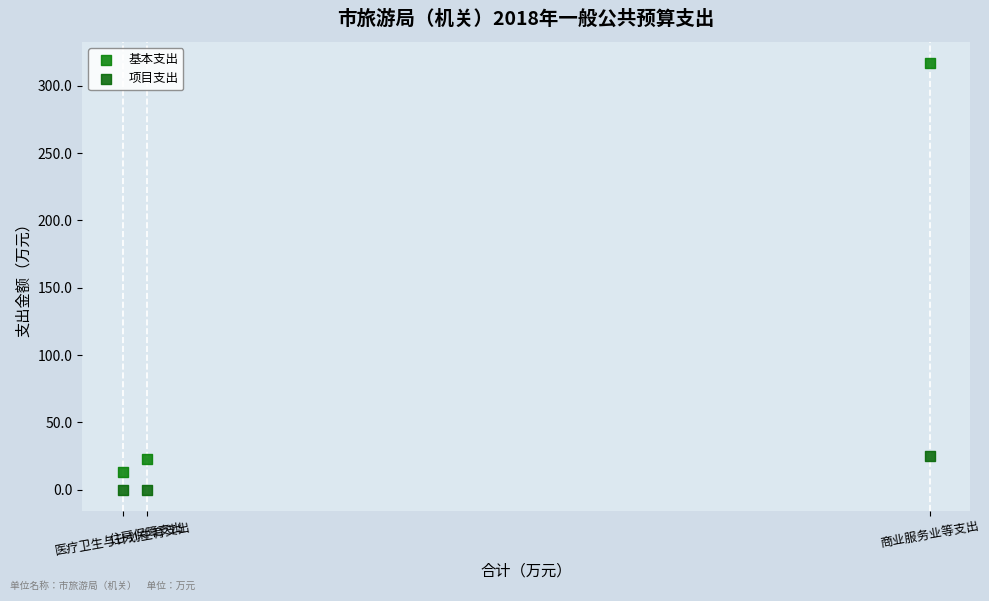

Across all data points, what is the range of X values (max minus min)?

328.8